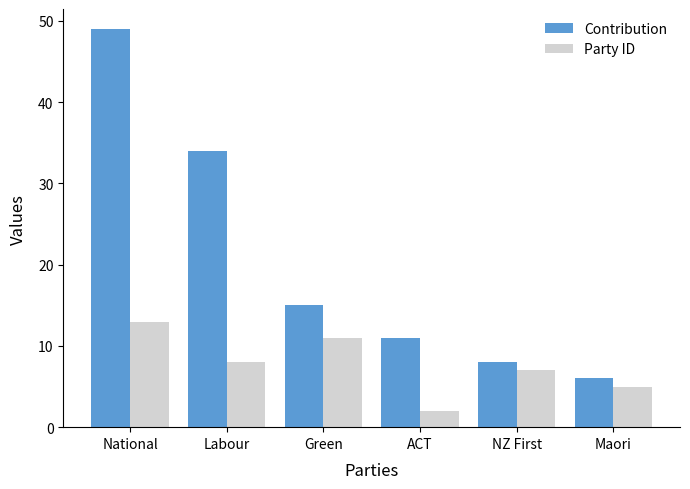

Which series has the largest range (max minus min)?

Contribution